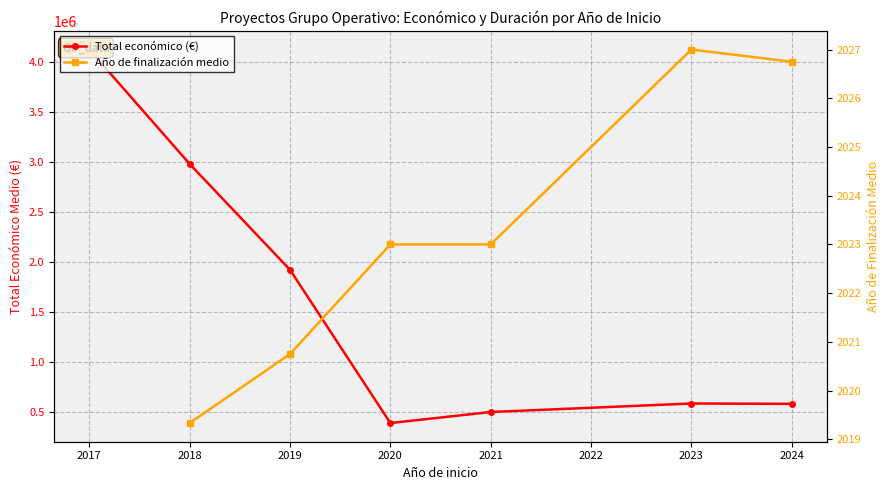

How many lines are shown in the chart?

2